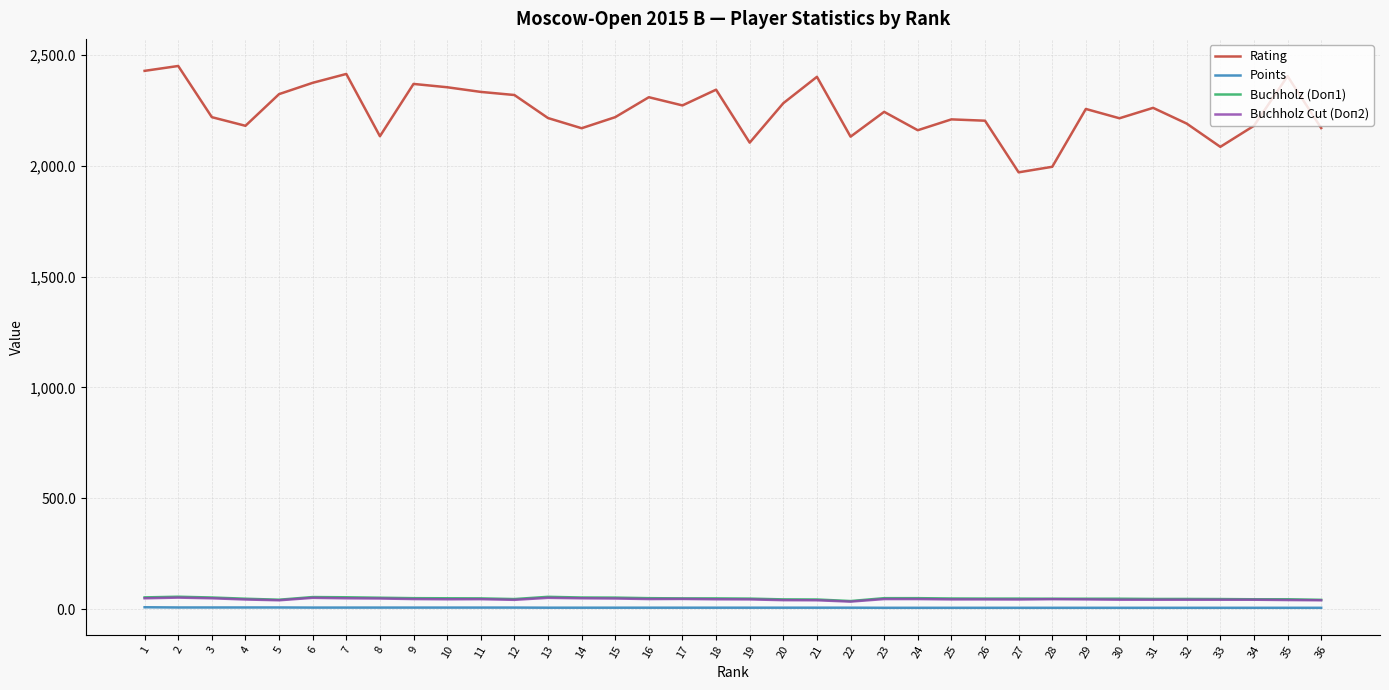

The value of Rating at 2 is 3477.9. True or false?

False